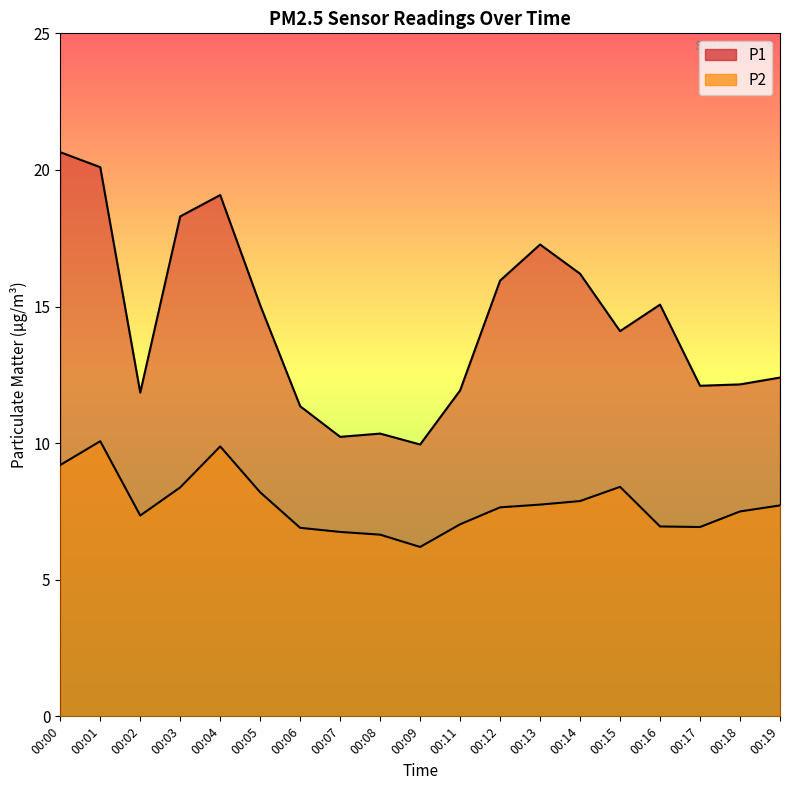

Which label corresponds to the largest value in the chart?

00:00